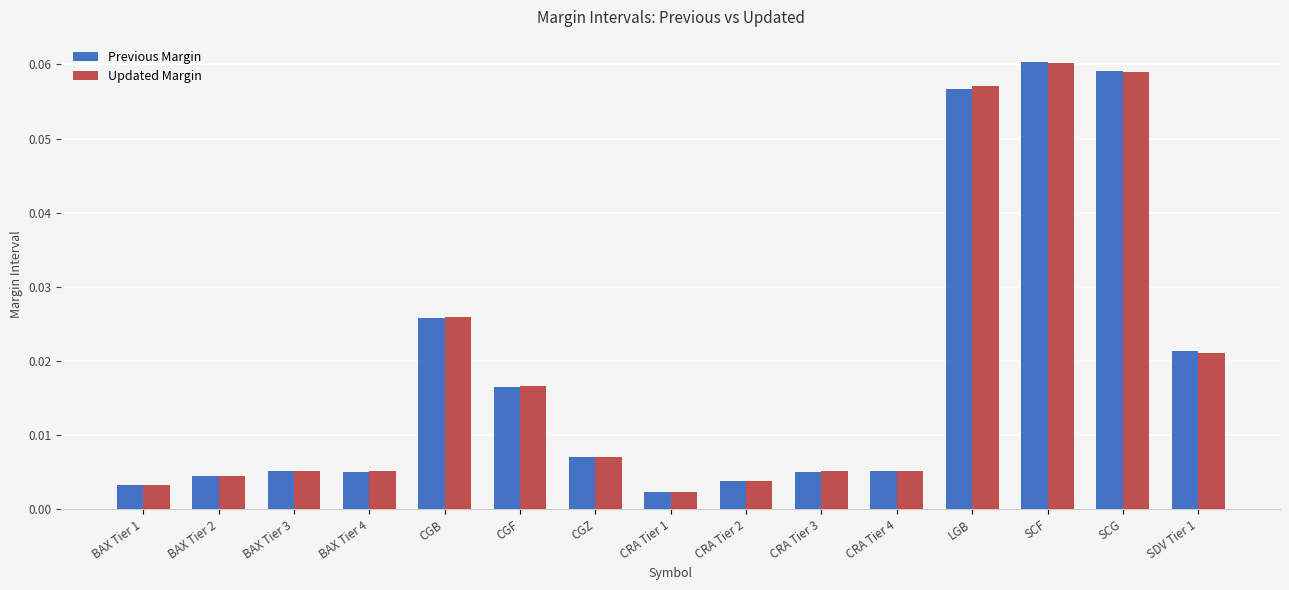

What is the sum of all Previous Margin values?

0.3